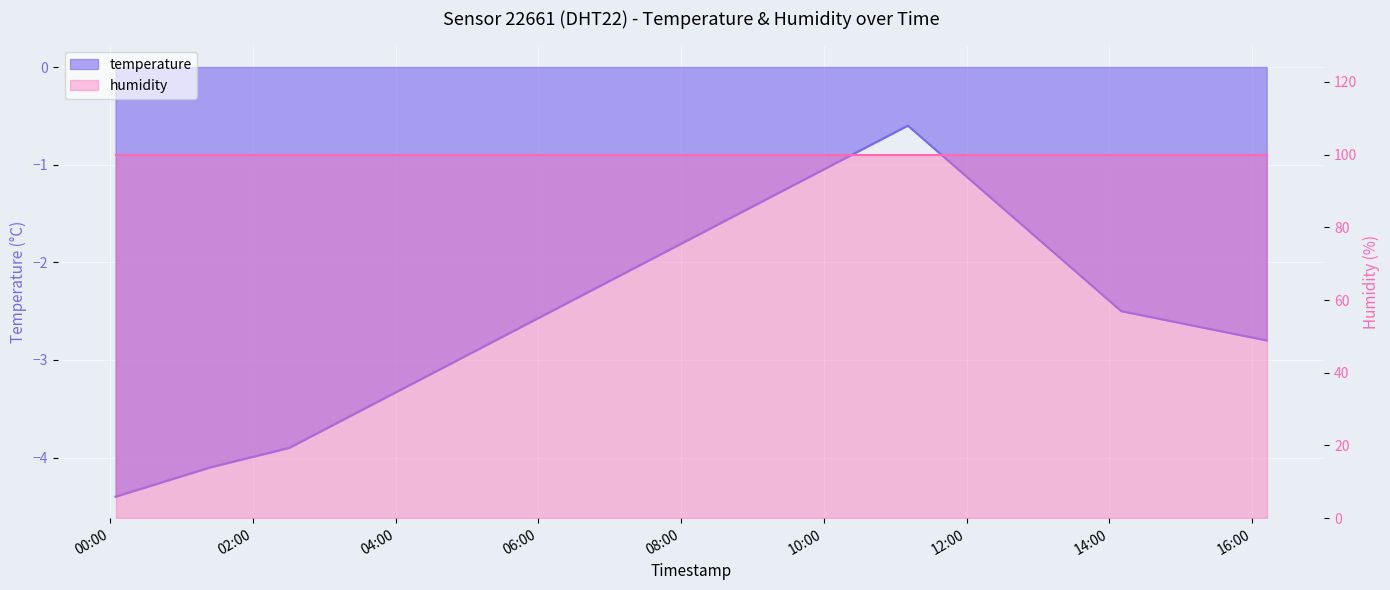

Reading left to right, list all the values displayed in this chart.

-4.4	-4.1	-3.9	-0.6	-2.5	-2.8